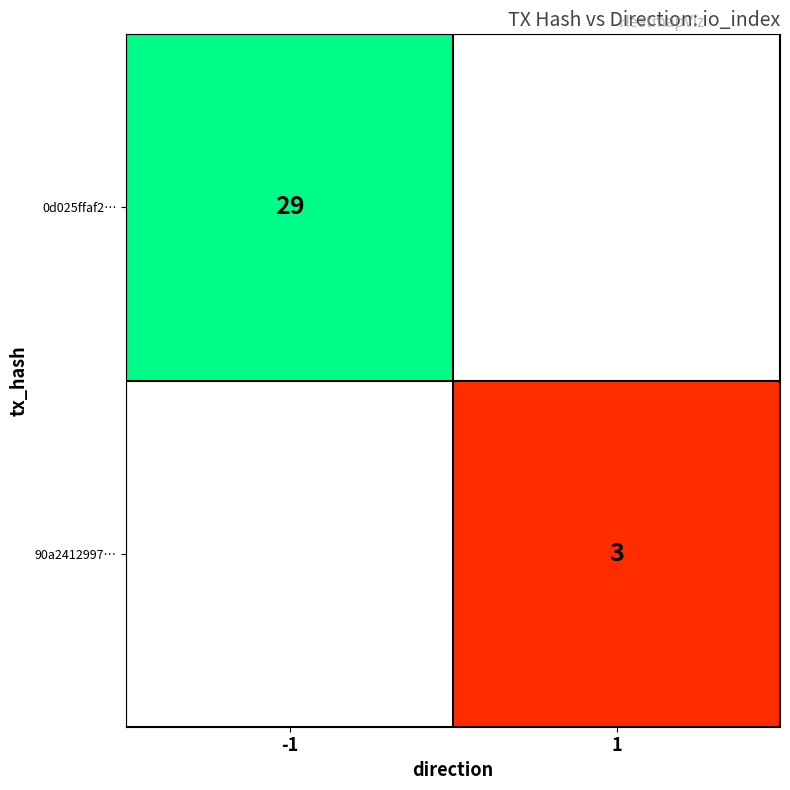

Which label corresponds to the smallest value in the chart?

1